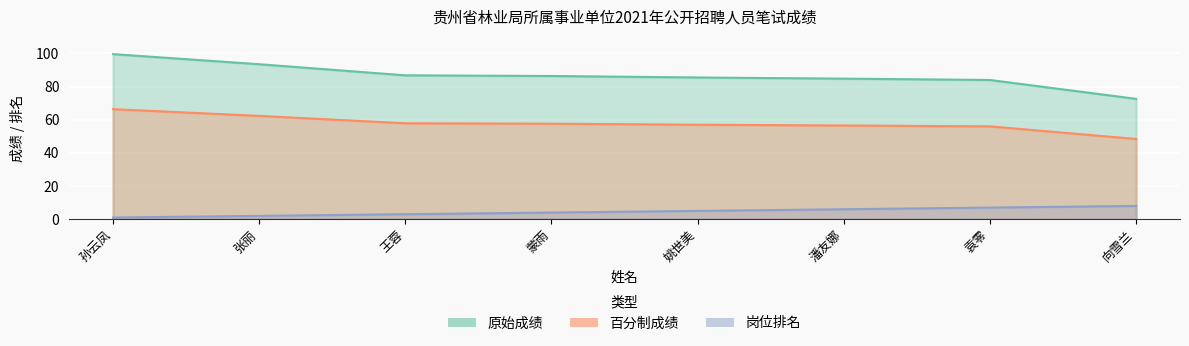

What position from the left is 潘友娜?

6